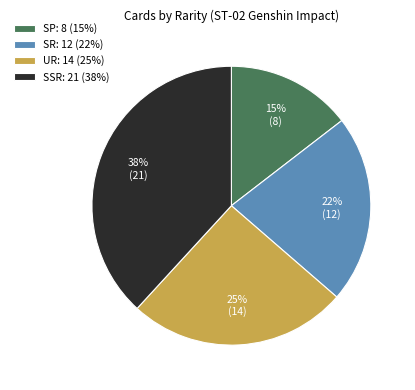

What percentage is the SP slice, to the nearest percent?

15%